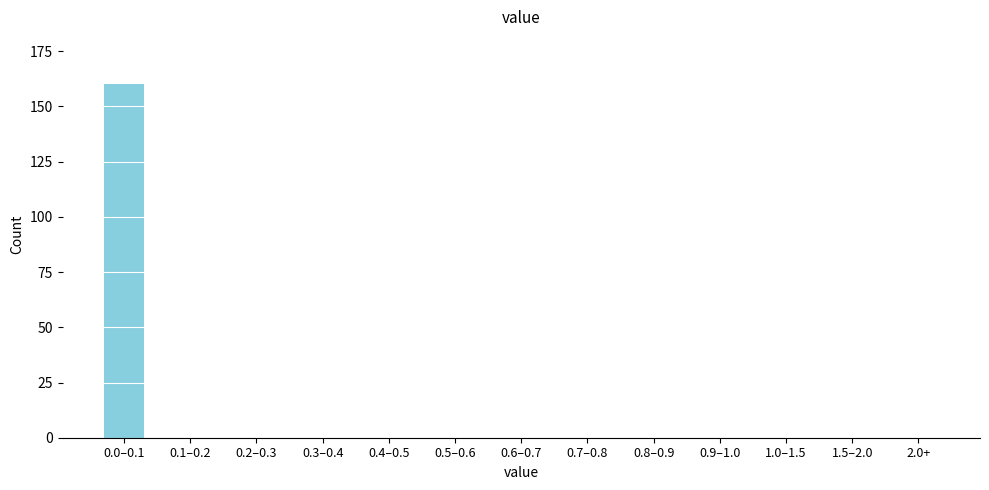

Reading right to left, list all the values displayed in this chart.

2.0+=0	1.5–2.0=0	1.0–1.5=0	0.9–1.0=0	0.8–0.9=0	0.7–0.8=0	0.6–0.7=0	0.5–0.6=0	0.4–0.5=0	0.3–0.4=0	0.2–0.3=0	0.1–0.2=0	0.0–0.1=160